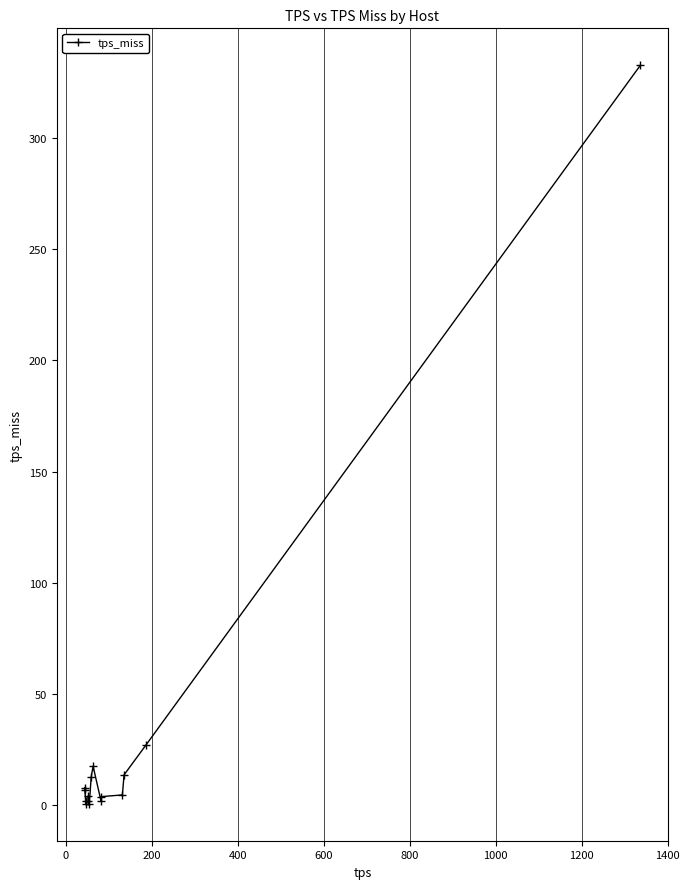

What is the greatest value displayed?

332.9